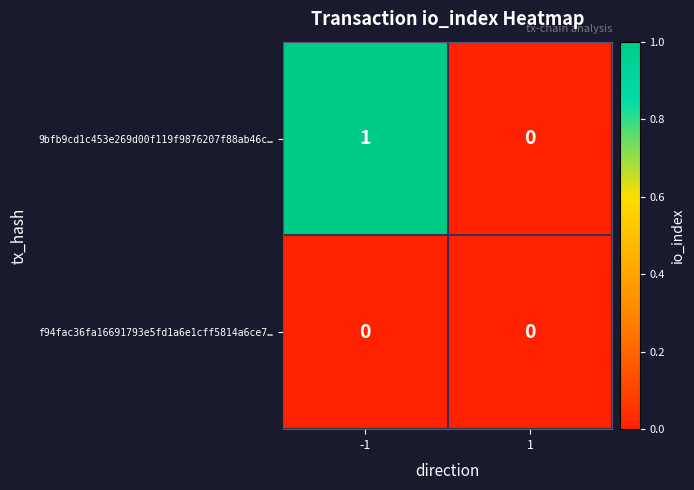

Is it true that 9bfb9cd1c453e269d00f119f9876207f88ab46c… equals 0 at 1?

True